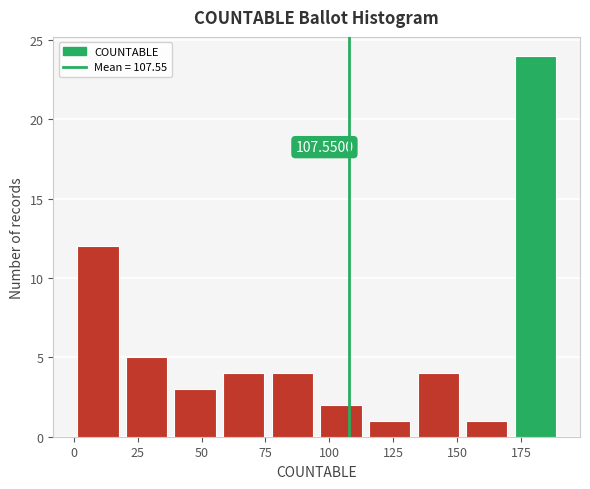

Read against the x-axis, roughly where is the centre of the tallest bar?

180